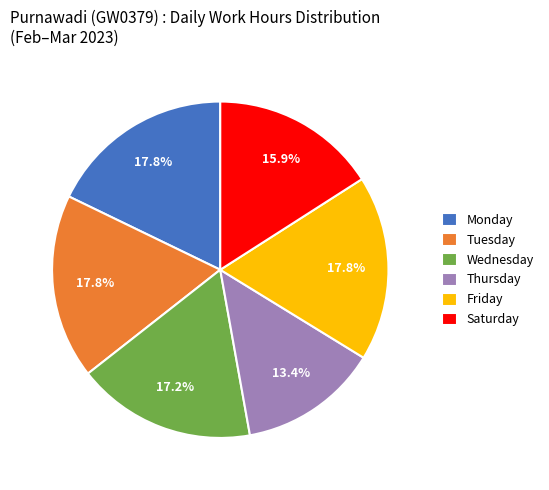

Approximately how many times larger is the value at Tuesday compared to Thursday?

1.3